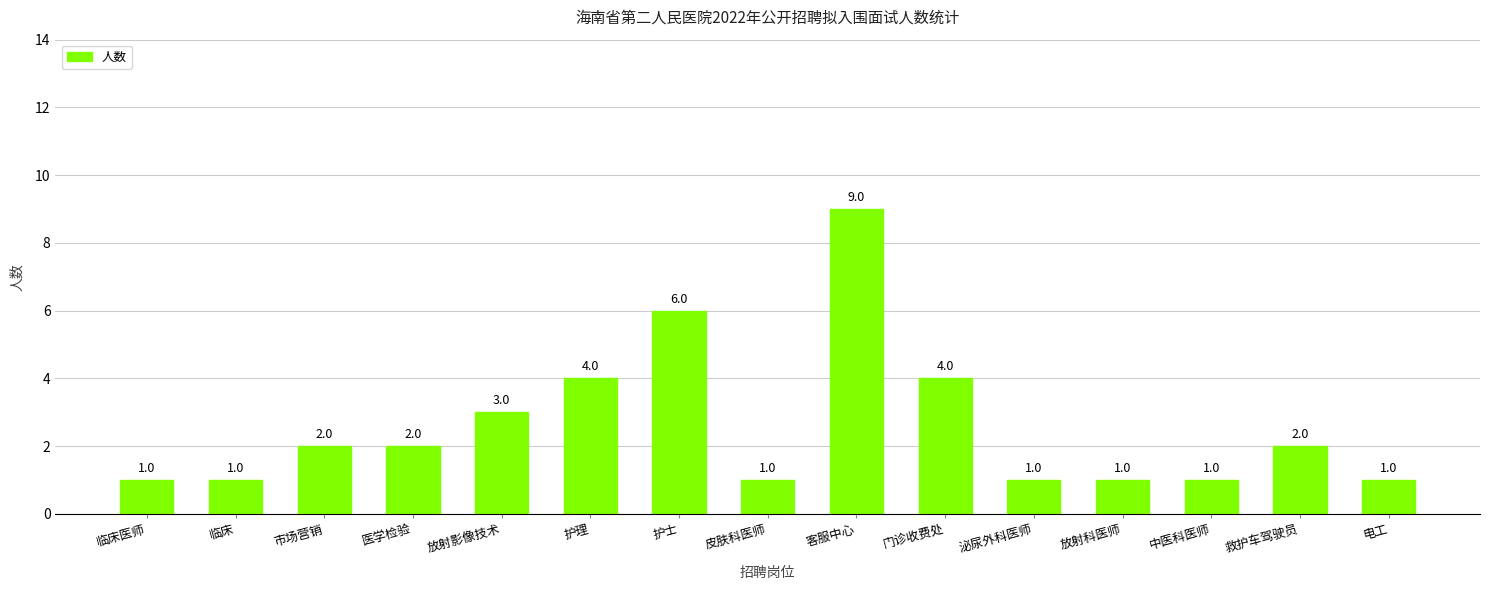

Are the bars grouped side by side (vs. stacked)?

No